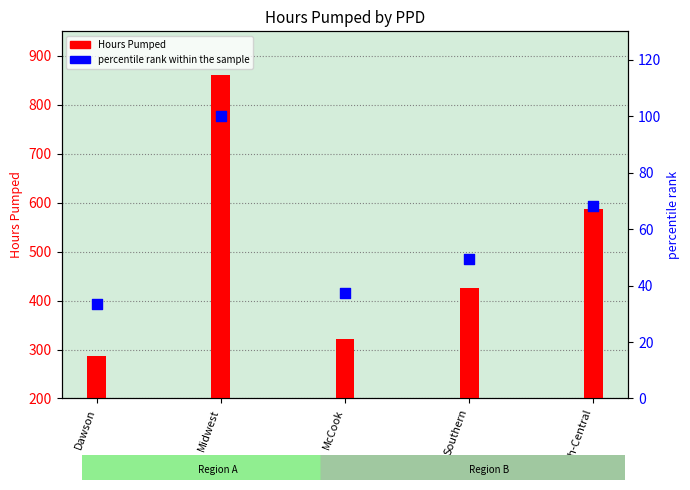

At which category is the sum across all series the highest?

Midwest